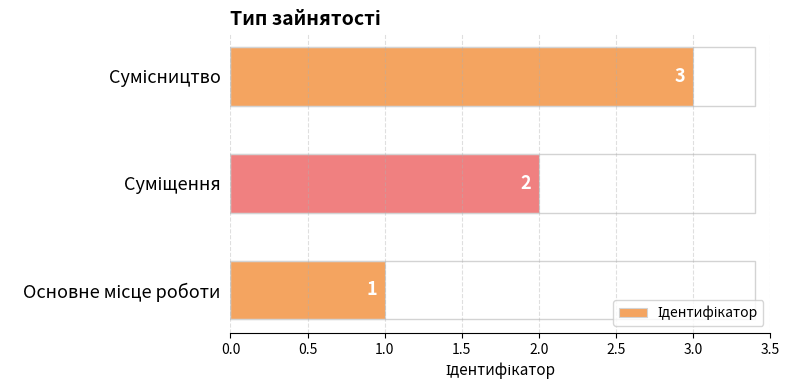

Count the number of categories in the chart.

3